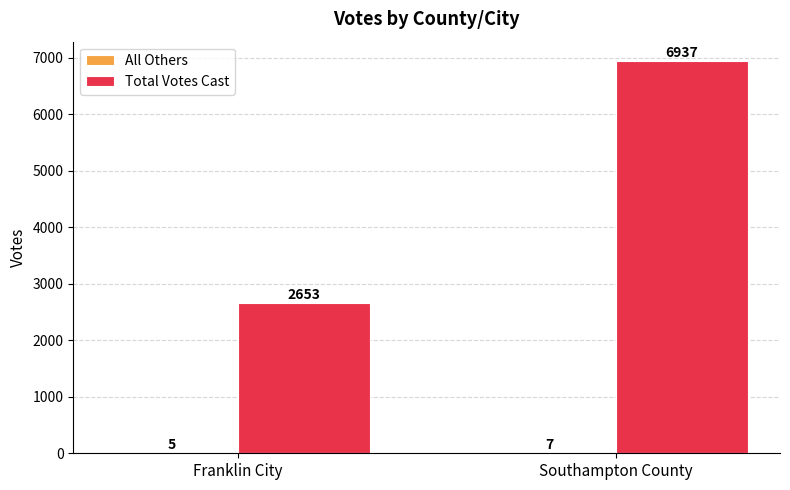

At which label is Total Votes Cast closest to 4795?

Franklin City